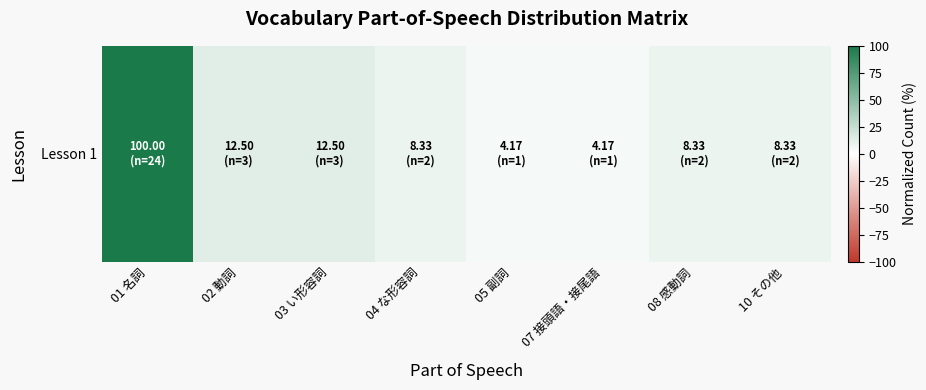

List the labels in order of value, largest first.

01 名詞, 02 動詞, 03 い形容詞, 04 な形容詞, 08 感動詞, 10 その他, 05 副詞, 07 接頭語・接尾語